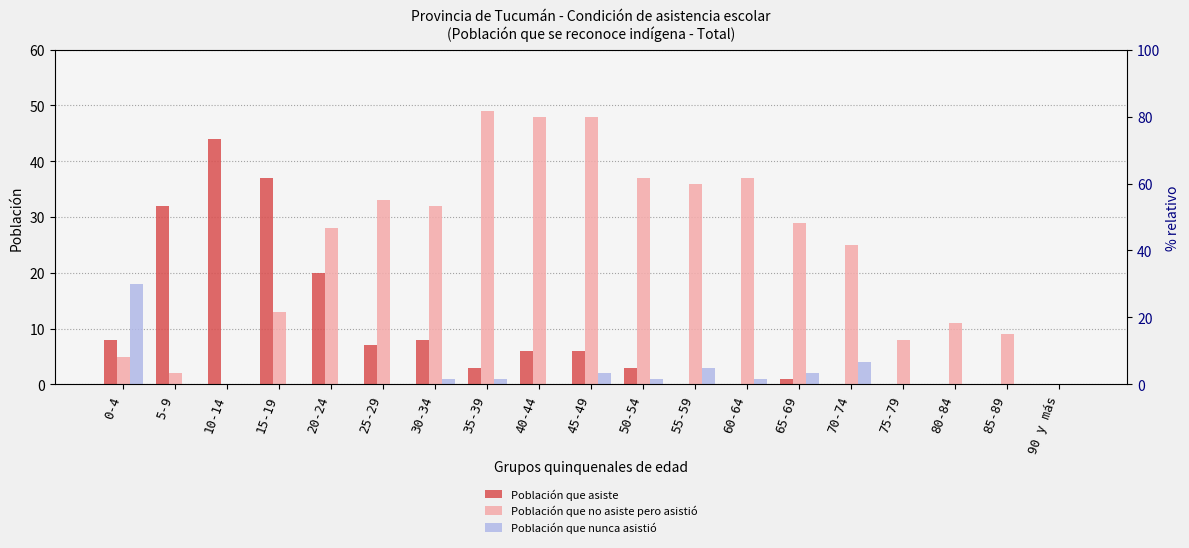

What is the difference between the Población que no asiste pero asistió values at 65-69 and 20-24?

1